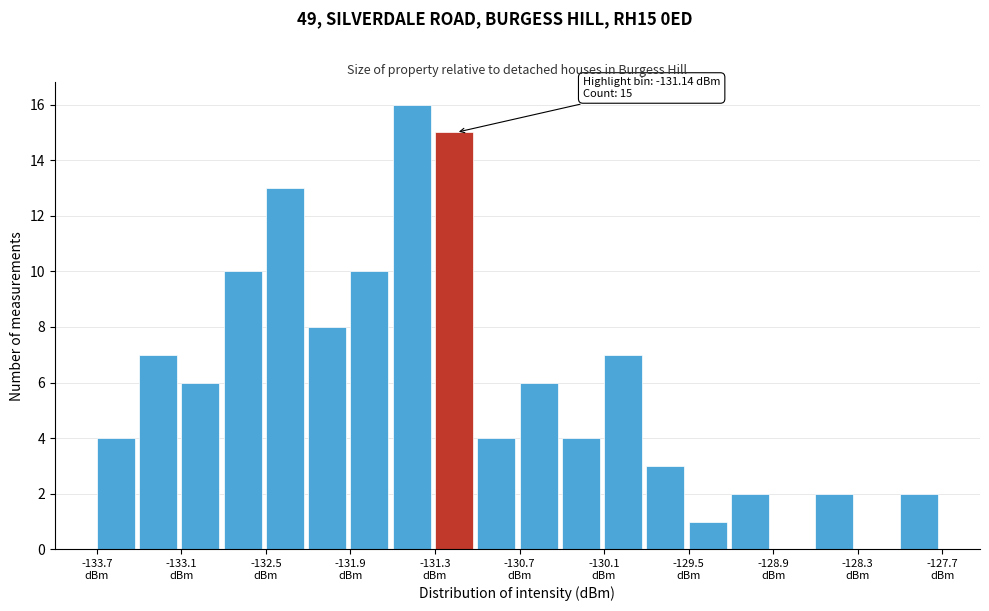

Around what value on the x-axis is the tallest bar? Give the approximate position of its centre, as read against the axis.

-131.5